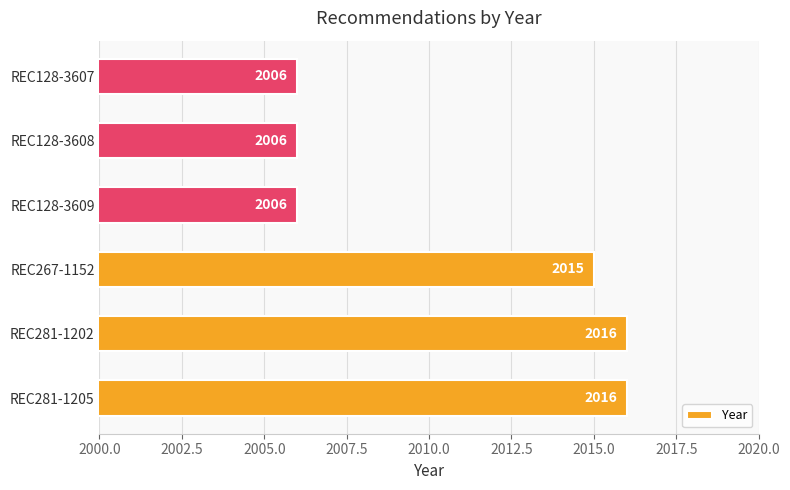

Reading bottom to top, transcribe all the data shown in this chart.

2016	2016	2015	2006	2006	2006